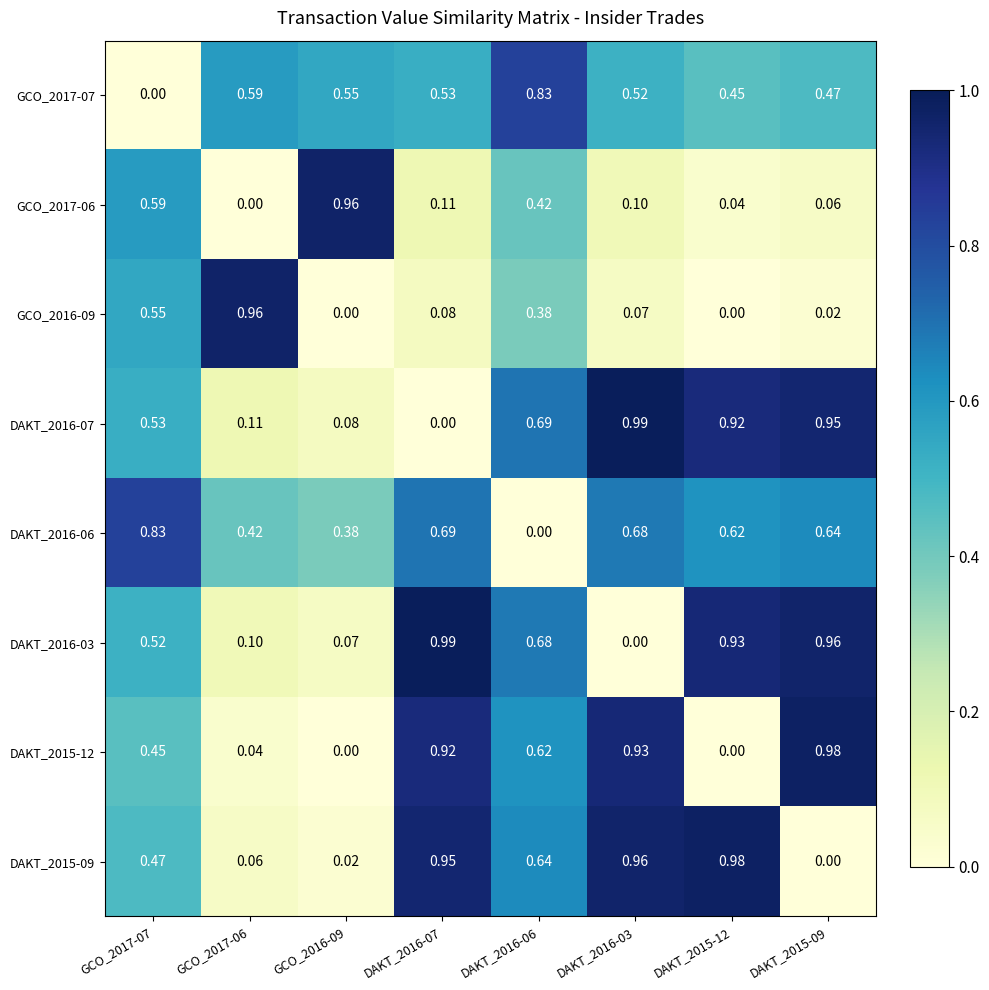

At which category is the sum across all series the highest?

DAKT_2016-07